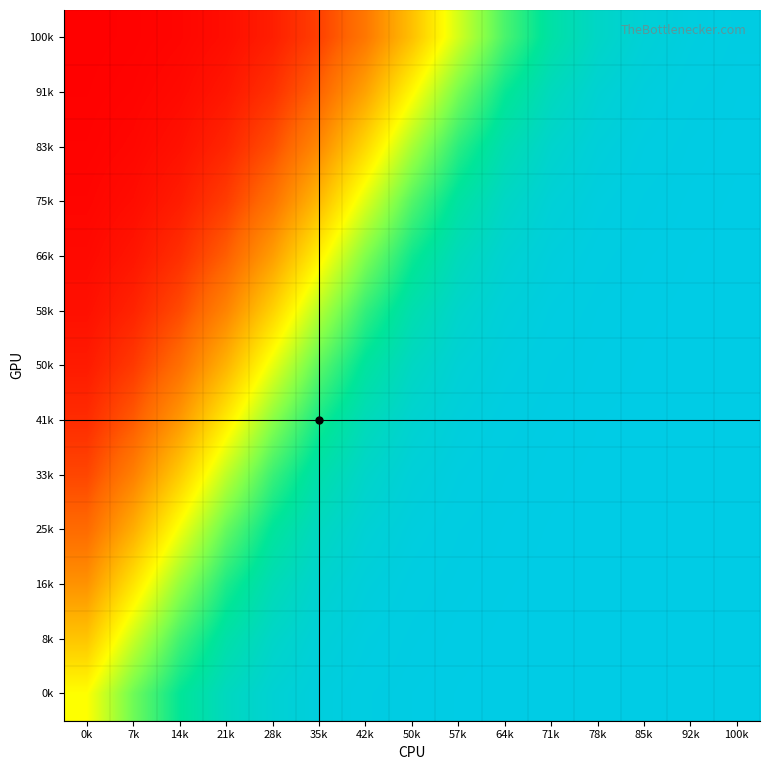

How many categories are shown in the chart?

15